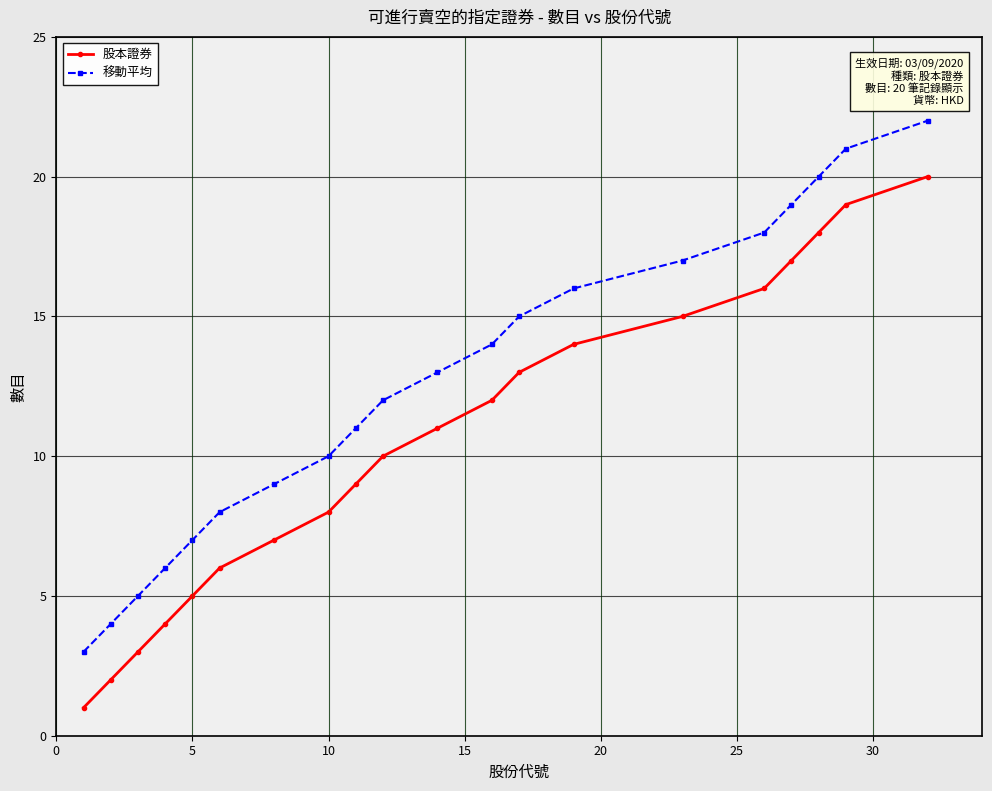

What is the difference between the maximum and minimum values in the 移動平均 series?

19